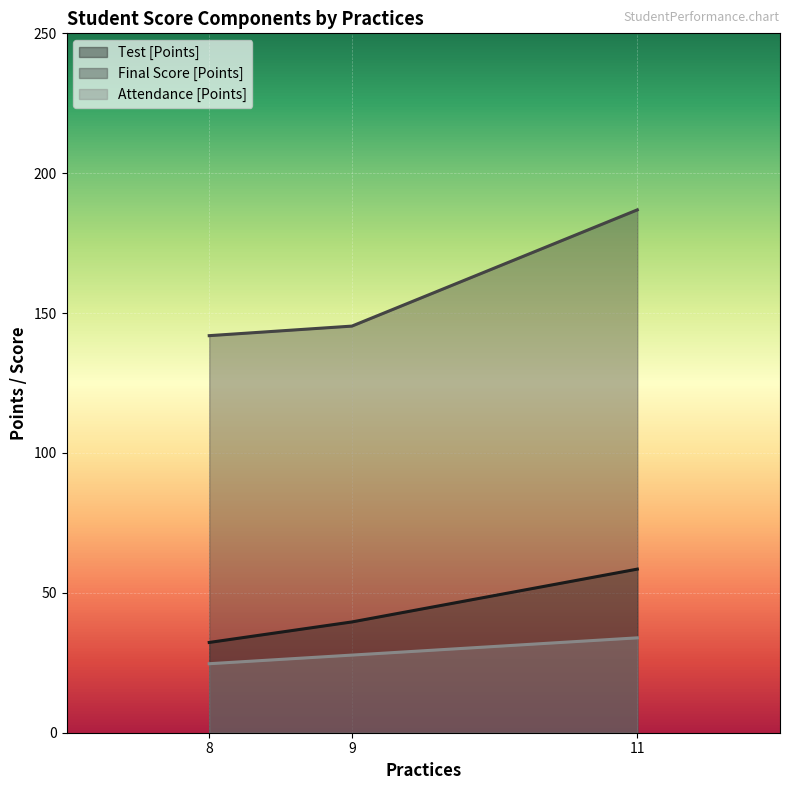

What is the total value across all series at 11?

279.3